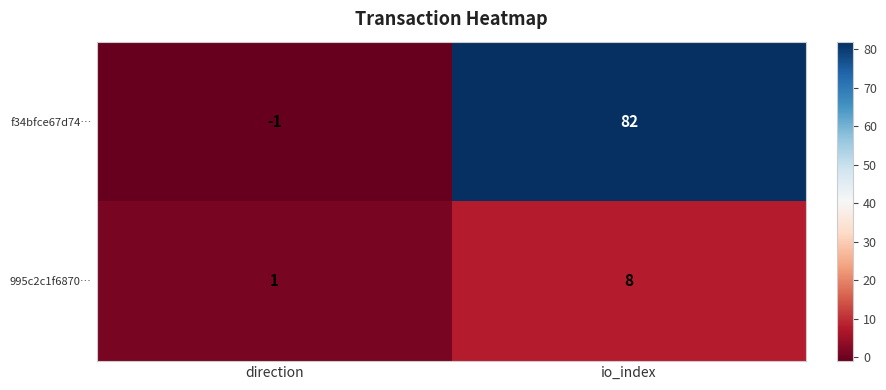

What is the greatest value displayed?

82